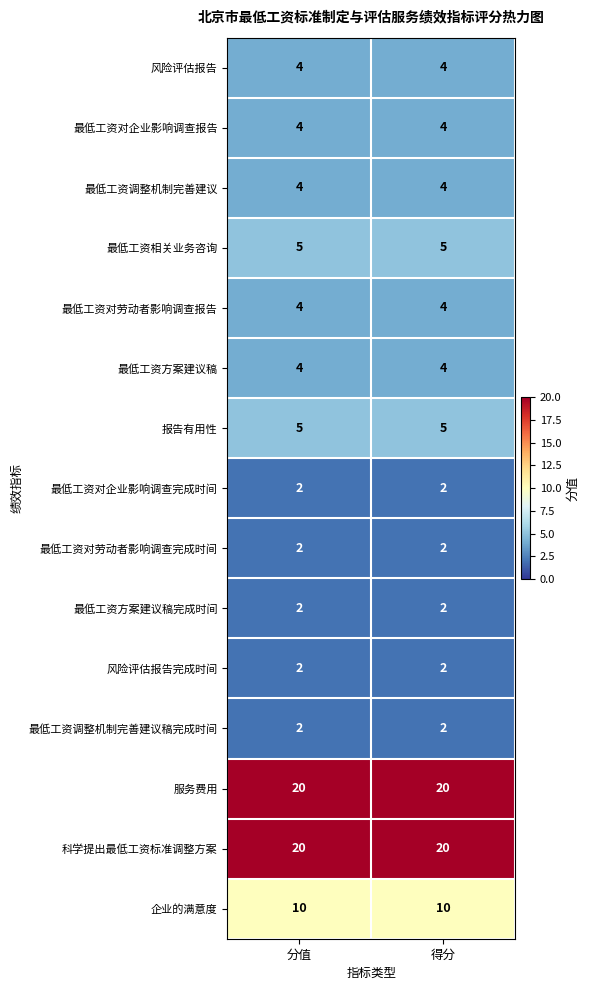

At how many categories does at least one series exceed 6?

2